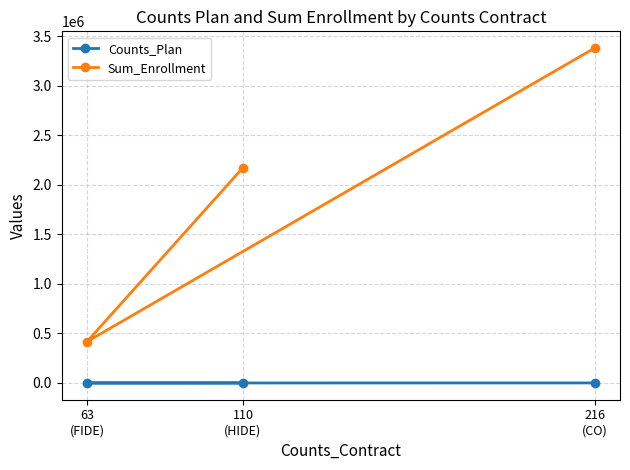

Rank the series by their maximum value, from lowest to highest.

Counts_Plan, Sum_Enrollment